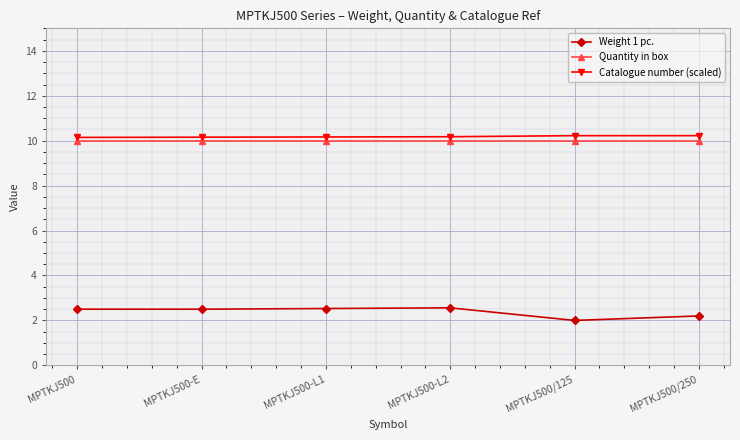

What is the total value across all series at MPTKJ500/250?

22.4